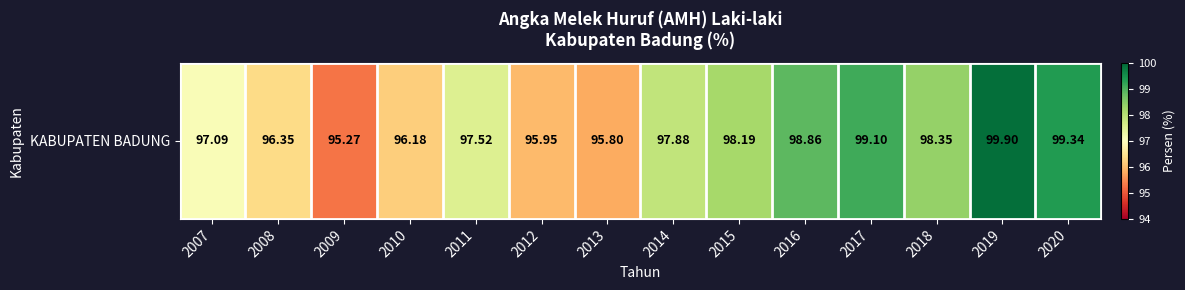

What is the greatest value displayed?

99.9